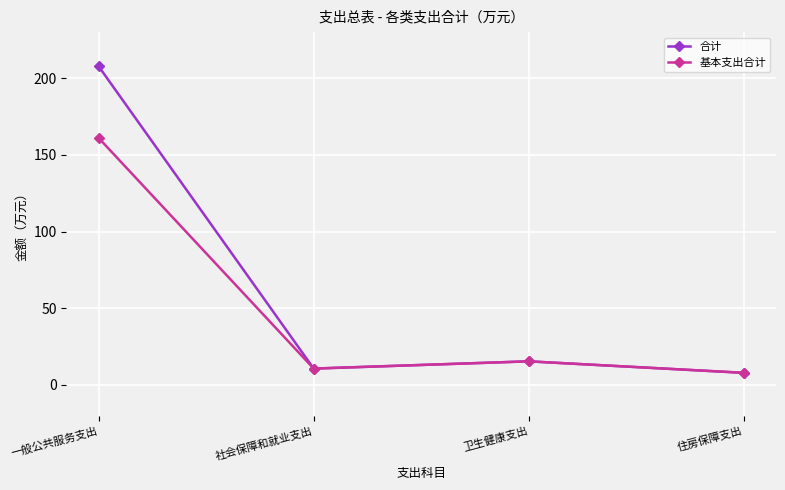

What is the label of the 4th point from the right?

一般公共服务支出